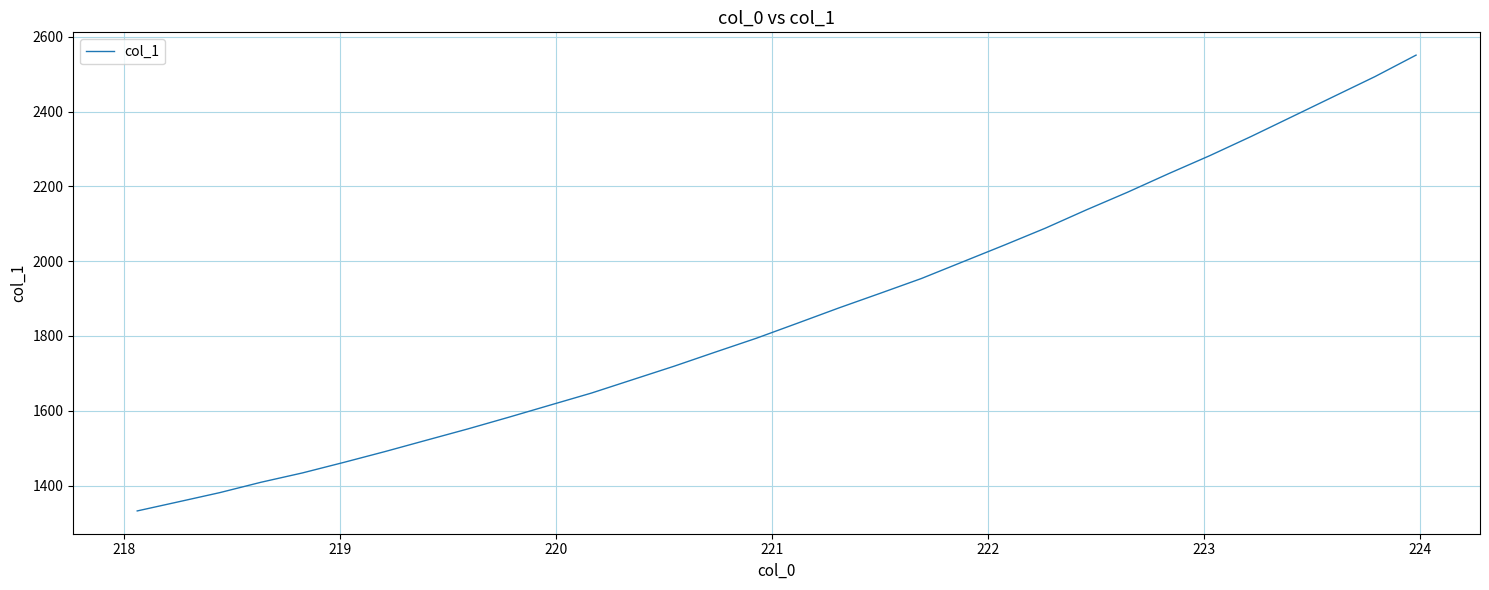

What is the difference between the maximum and minimum values?

1219.1